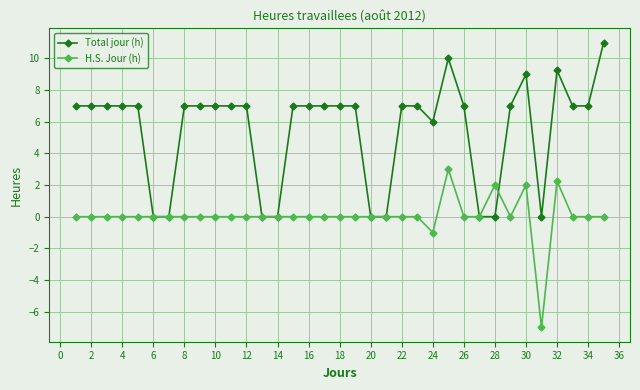

List the series in order of their peak value, highest first.

Total jour (h), H.S. Jour (h)